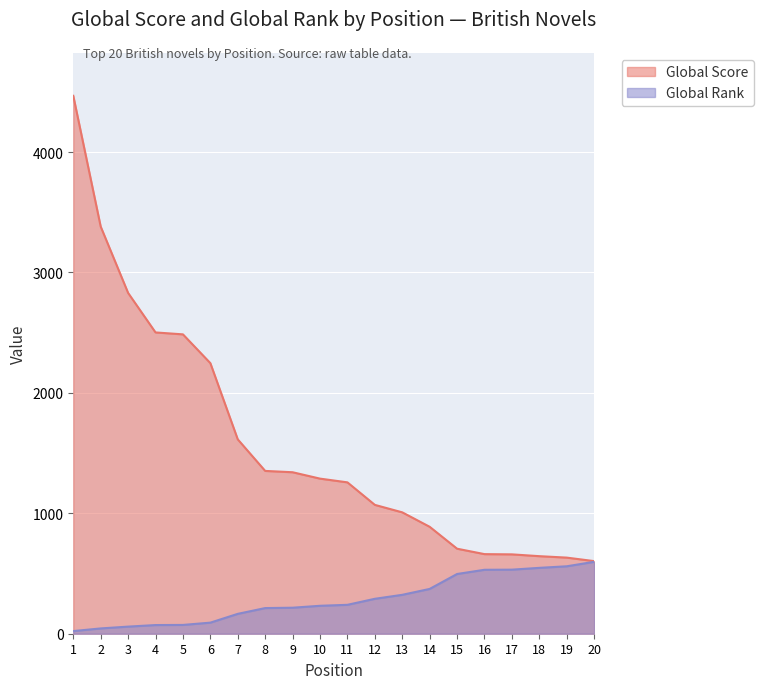

True or false: Global Rank and Global Score intersect in this chart.

False